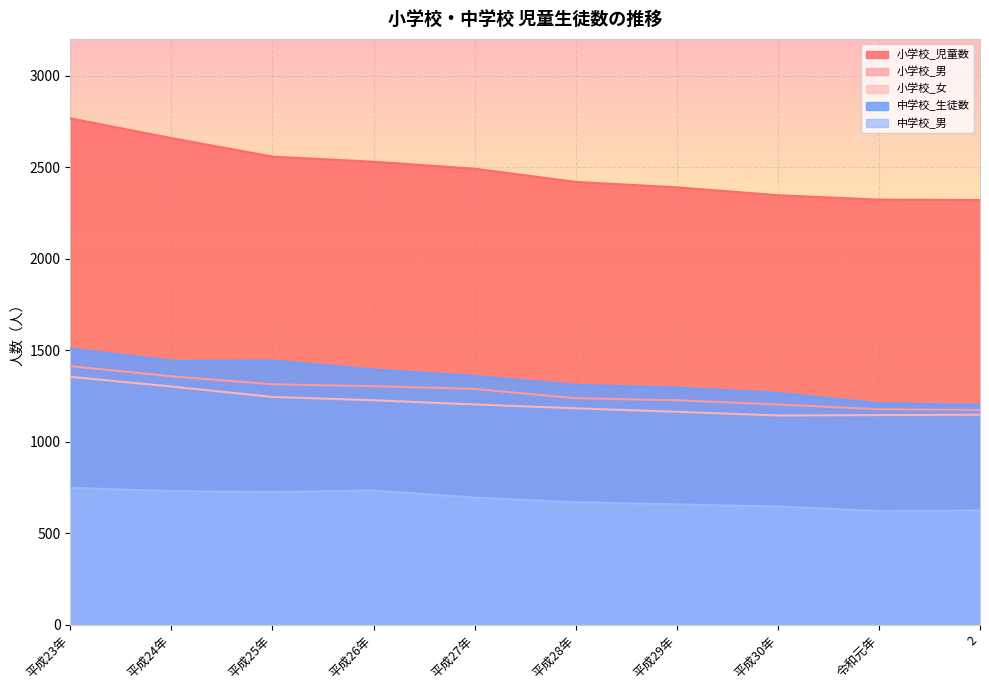

What is the spread (max minus min) of values at 平成27年?

1797